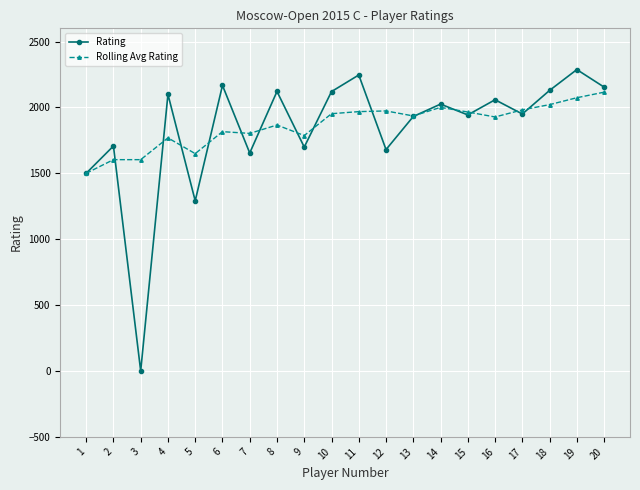

In Rating, how many points are lower than both neighbors (excluding endpoints)?

7